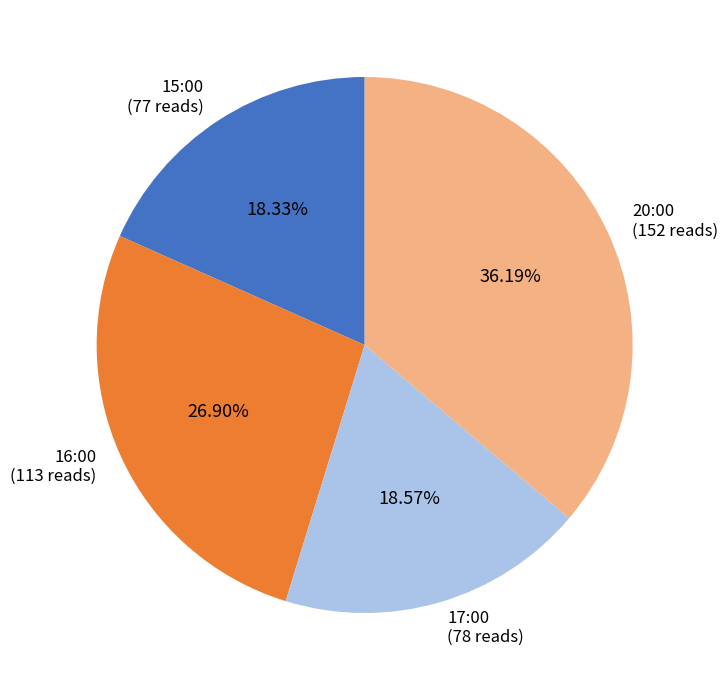

Is it true that 17:00 is 19% of the pie?

True